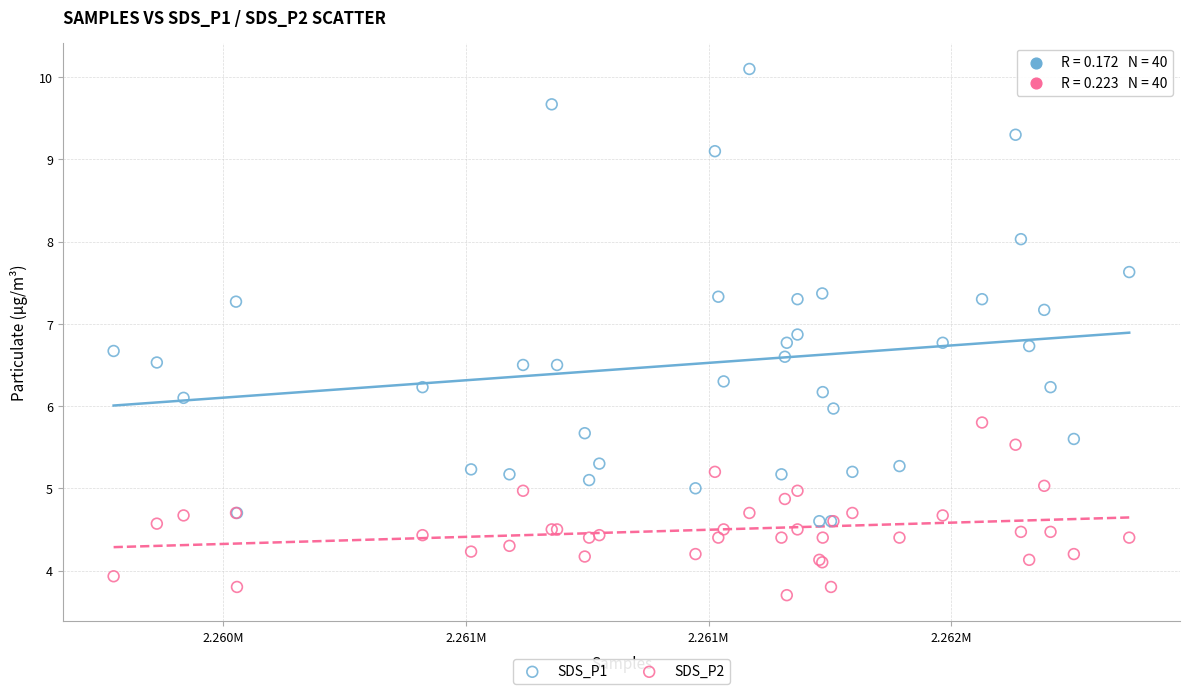

Which series reaches the maximum Y coordinate?

SDS_P1